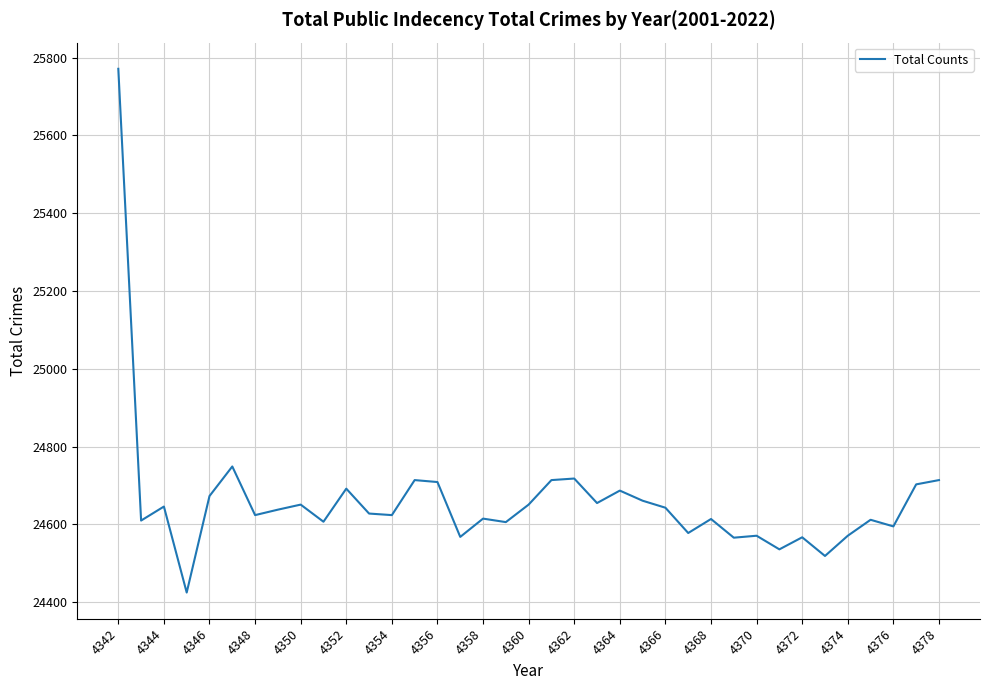

What is the greatest value displayed?

25771